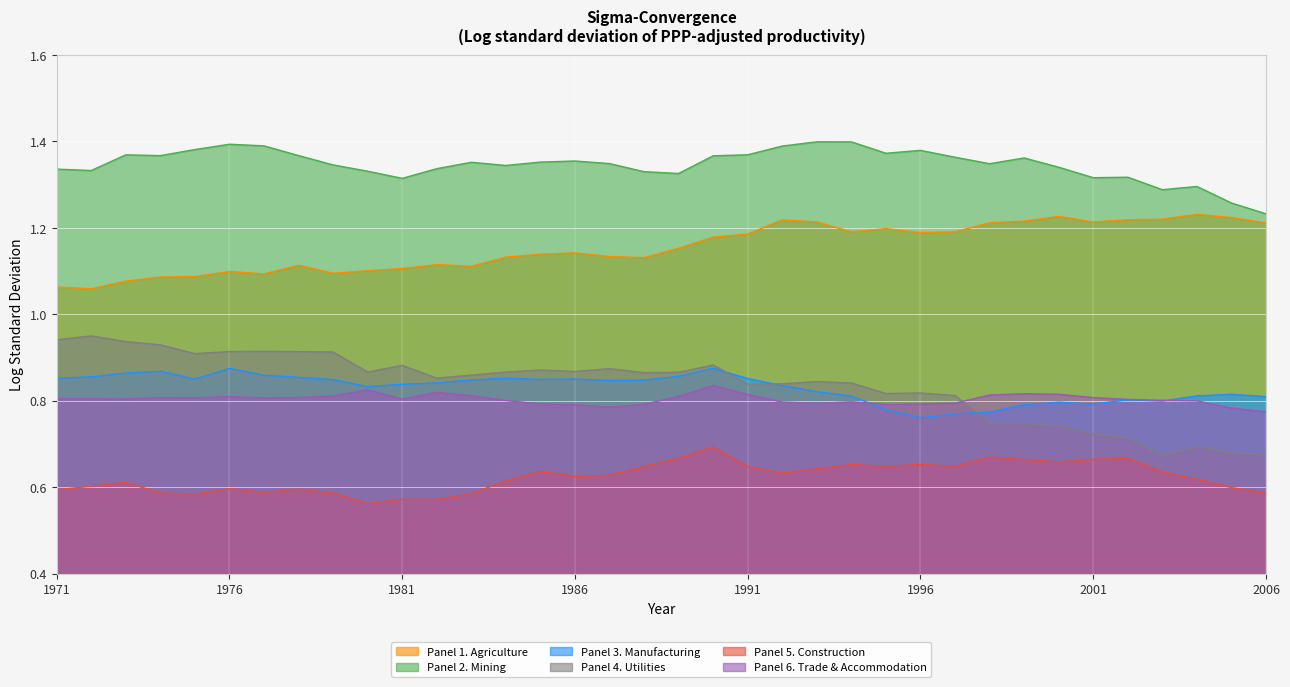

What is the difference between the maximum and minimum values in the Panel 6. Trade & Accommodation series?

0.1